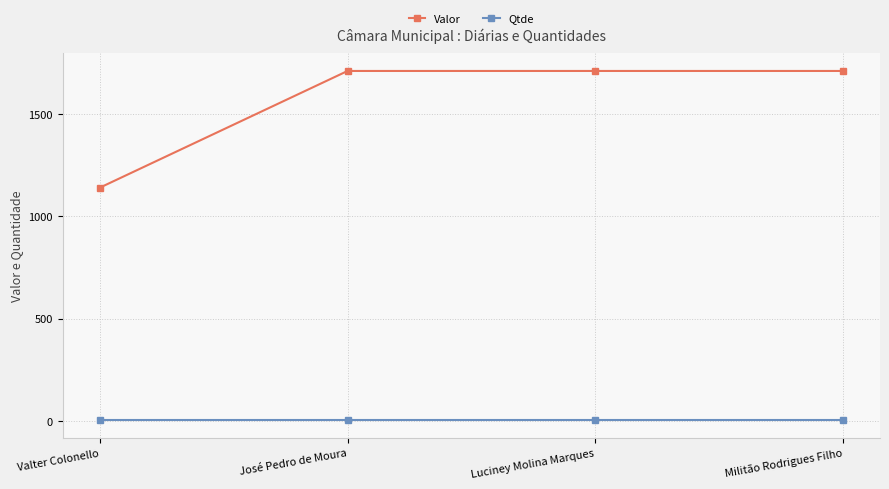

What is the value of the Qtde point at the 1st from the left?

3